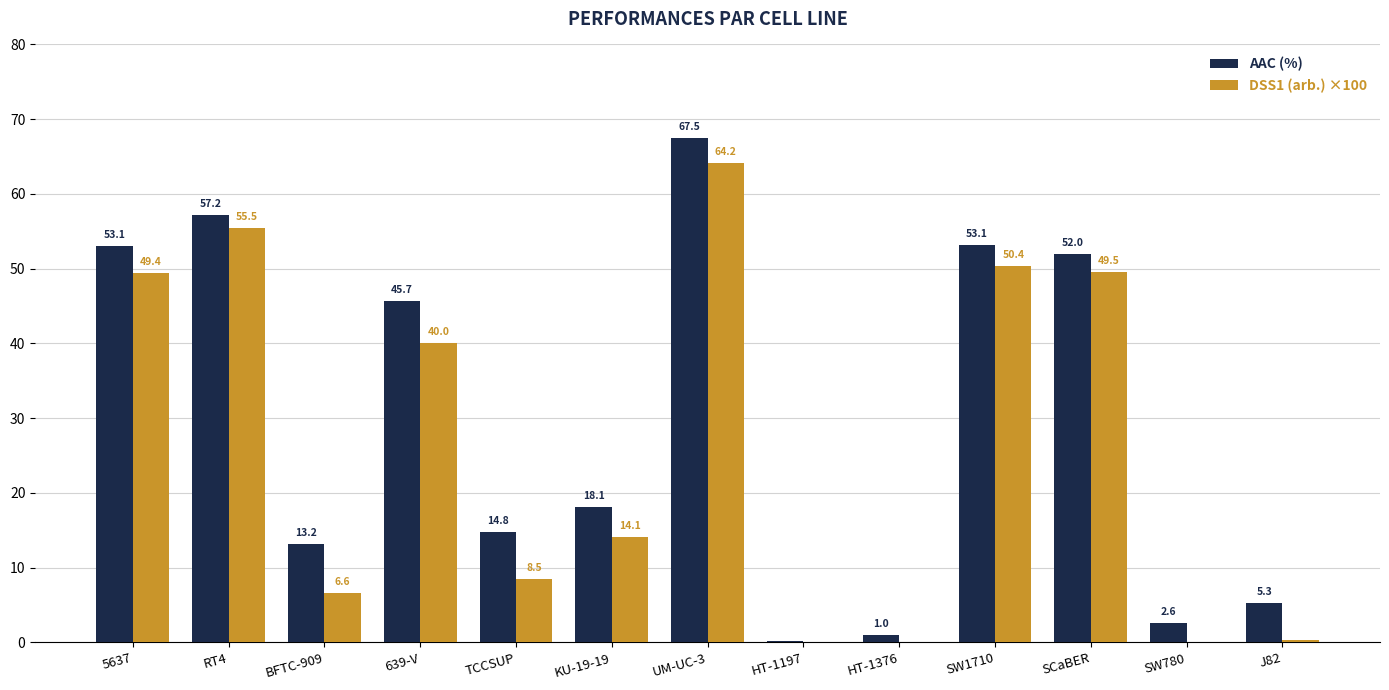

At which category is the sum across all series the highest?

UM-UC-3